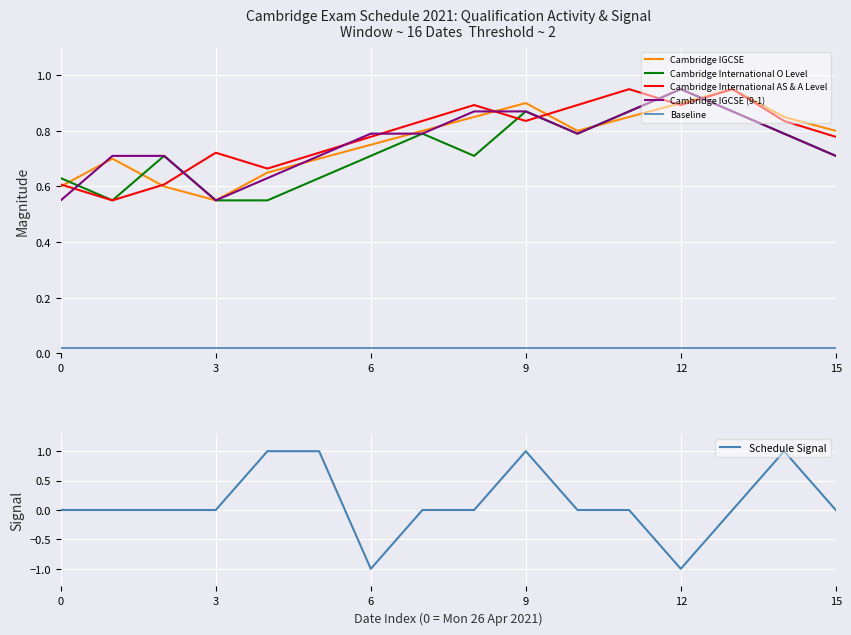

Which series has the widest spread of values?

Schedule Signal